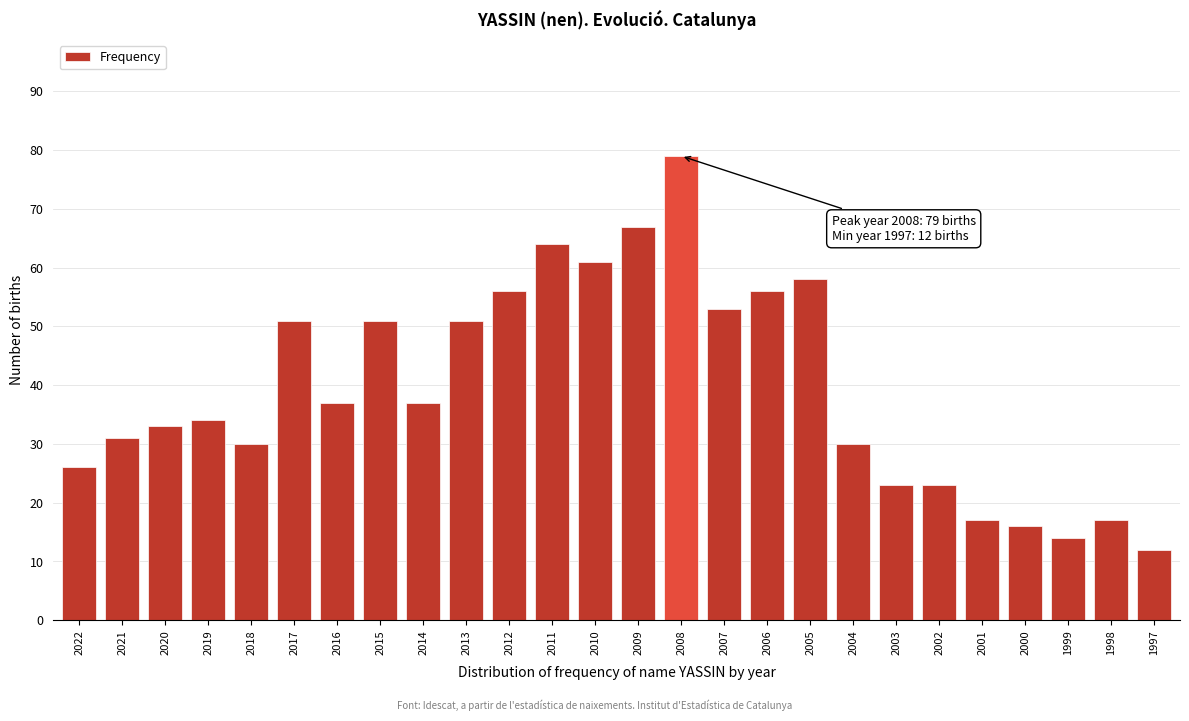

Reading left to right, what are all the values shown in this chart?

2022=26	2021=31	2020=33	2019=34	2018=30	2017=51	2016=37	2015=51	2014=37	2013=51	2012=56	2011=64	2010=61	2009=67	2008=79	2007=53	2006=56	2005=58	2004=30	2003=23	2002=23	2001=17	2000=16	1999=14	1998=17	1997=12